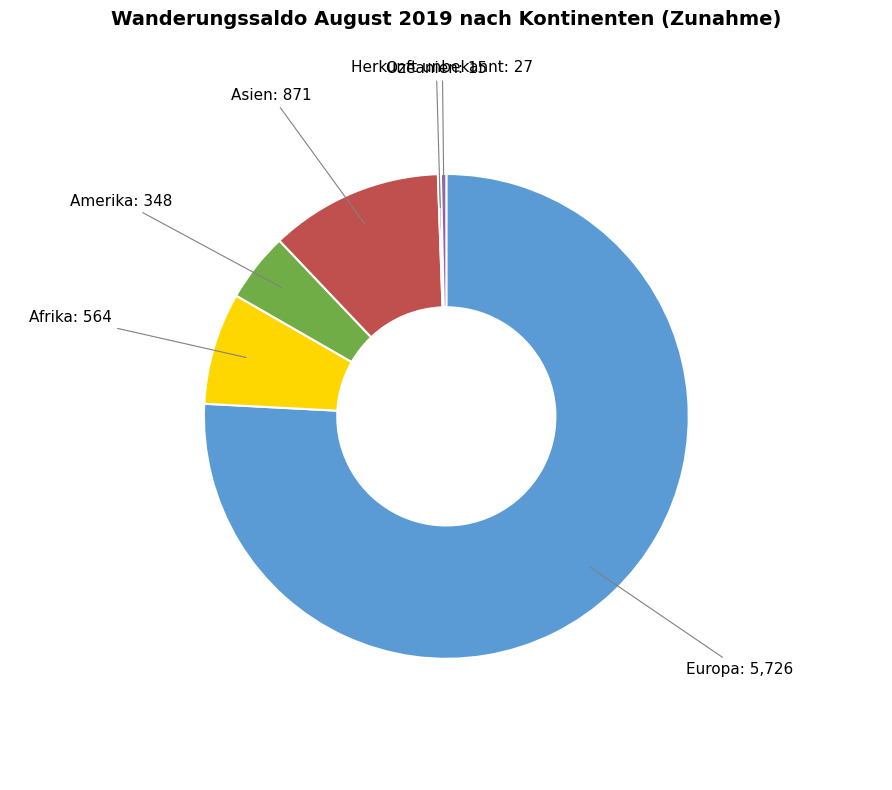

Is it true that Amerika is 12% of the pie?

False